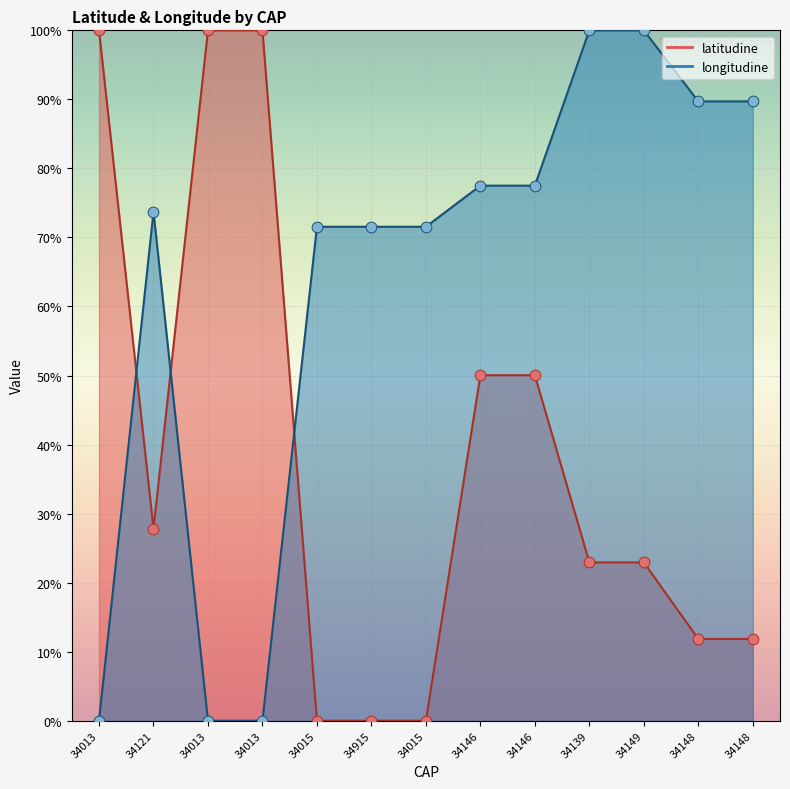

Which series has the largest total across all categories?

longitudine